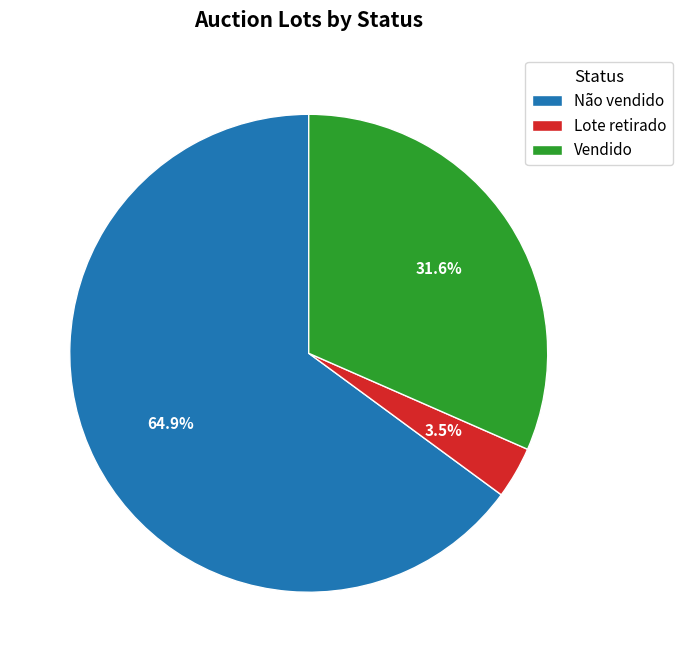

To the nearest percent, what is the combined percentage of Não vendido and Vendido?

96%